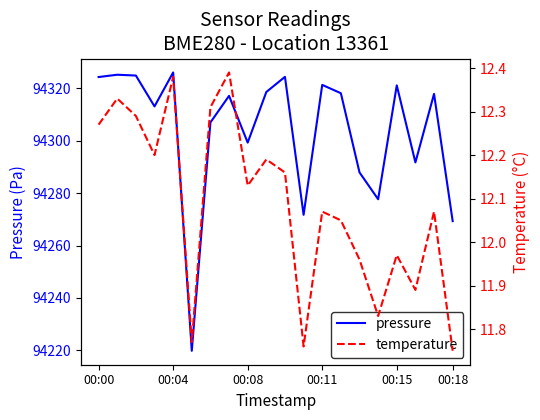

How many lines are shown in the chart?

2